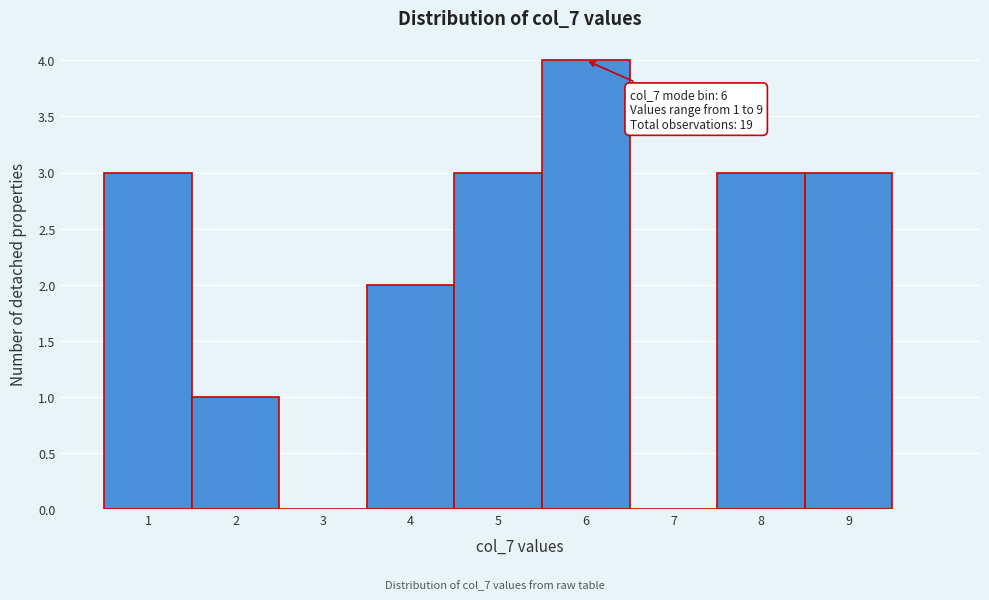

Which range on the x-axis has the tallest bar?

5.5 to 6.5